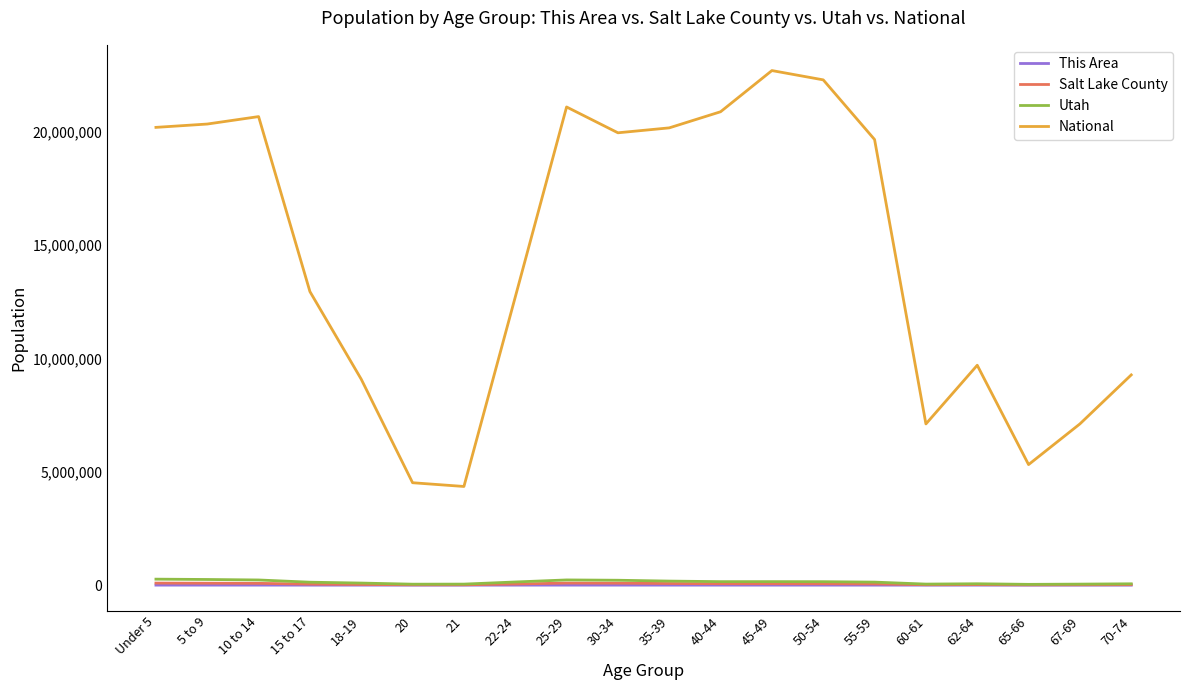

What position from the left is 65-66?

18